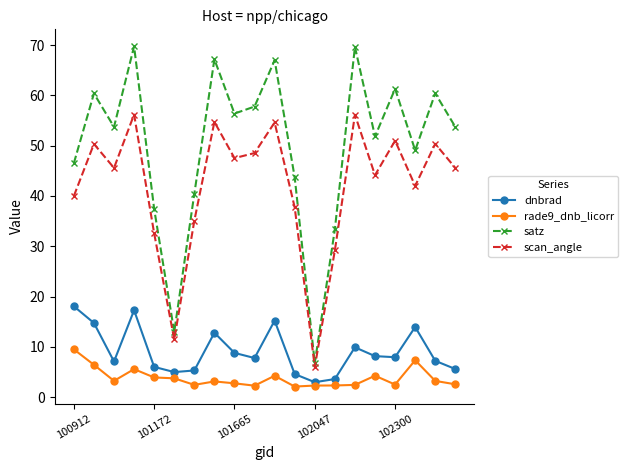

Which series has the largest range (max minus min)?

satz